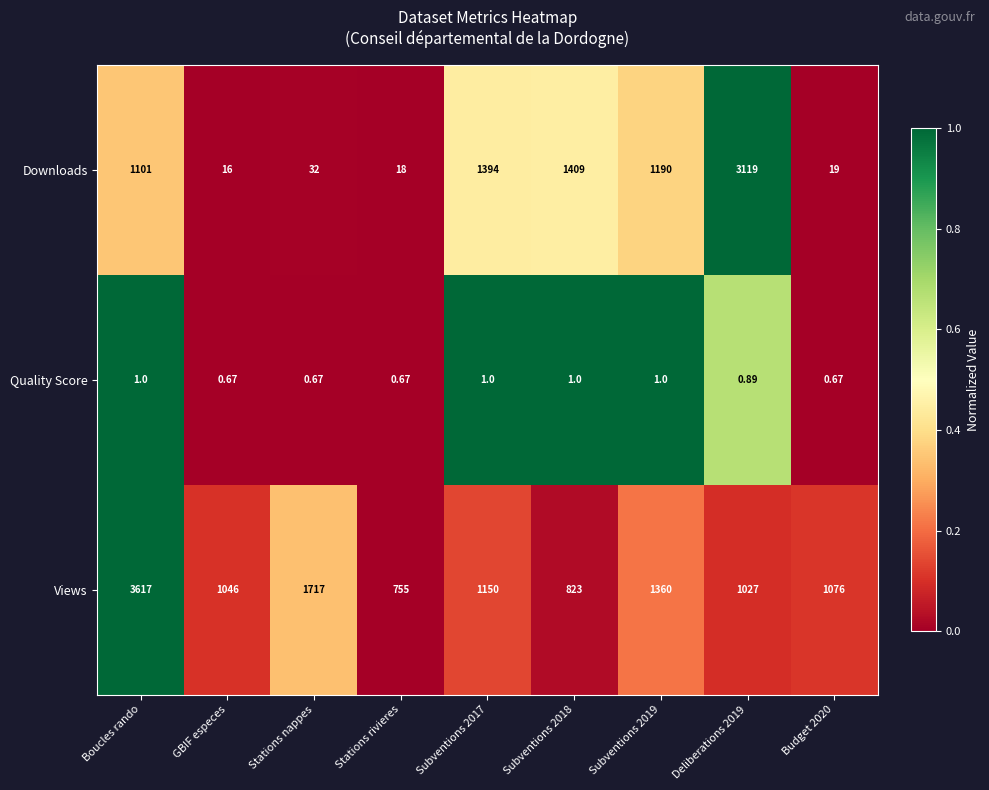

What is the total value across all series at Budget 2020?

1095.7